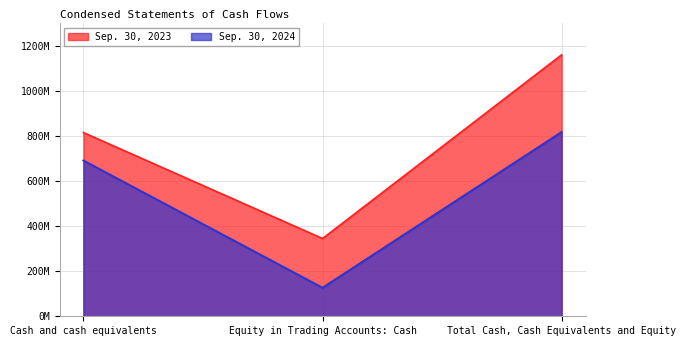

At Total Cash, Cash Equivalents and Equity, list the series in order from largest to smallest.

Sep. 30, 2023, Sep. 30, 2024